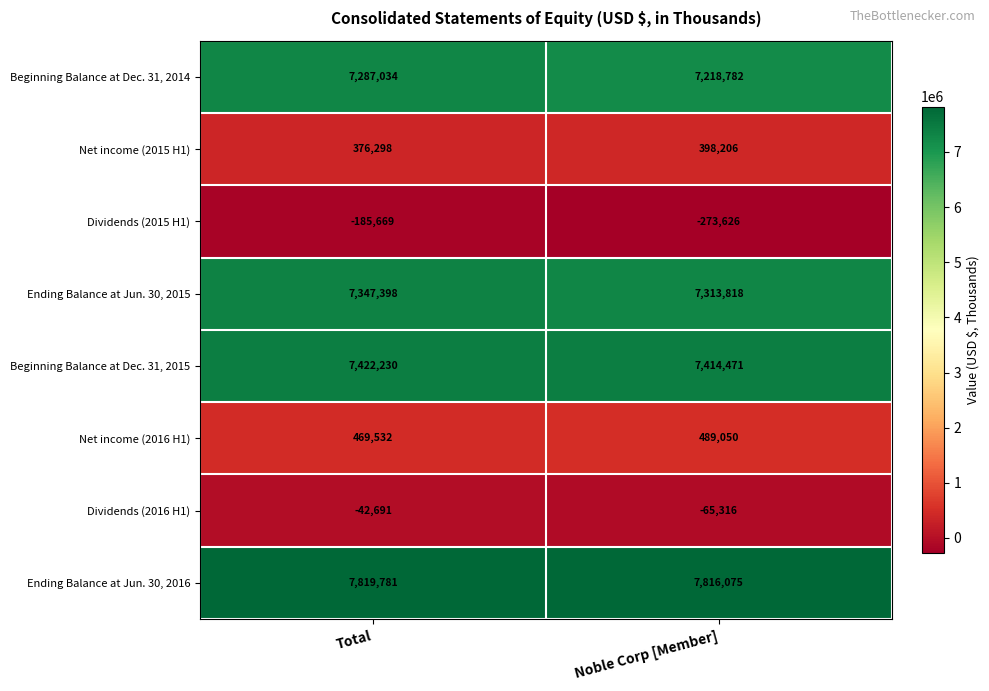

Reading right to left, list all the values displayed in this chart.

Beginning Balance at Dec. 31, 2014: Noble Corp [Member]=7218782	Total=7287034
Net income (2015 H1): Noble Corp [Member]=398206	Total=376298
Dividends (2015 H1): Noble Corp [Member]=-273626	Total=-185669
Ending Balance at Jun. 30, 2015: Noble Corp [Member]=7313818	Total=7347398
Beginning Balance at Dec. 31, 2015: Noble Corp [Member]=7414471	Total=7422230
Net income (2016 H1): Noble Corp [Member]=489050	Total=469532
Dividends (2016 H1): Noble Corp [Member]=-65316	Total=-42691
Ending Balance at Jun. 30, 2016: Noble Corp [Member]=7816075	Total=7819781